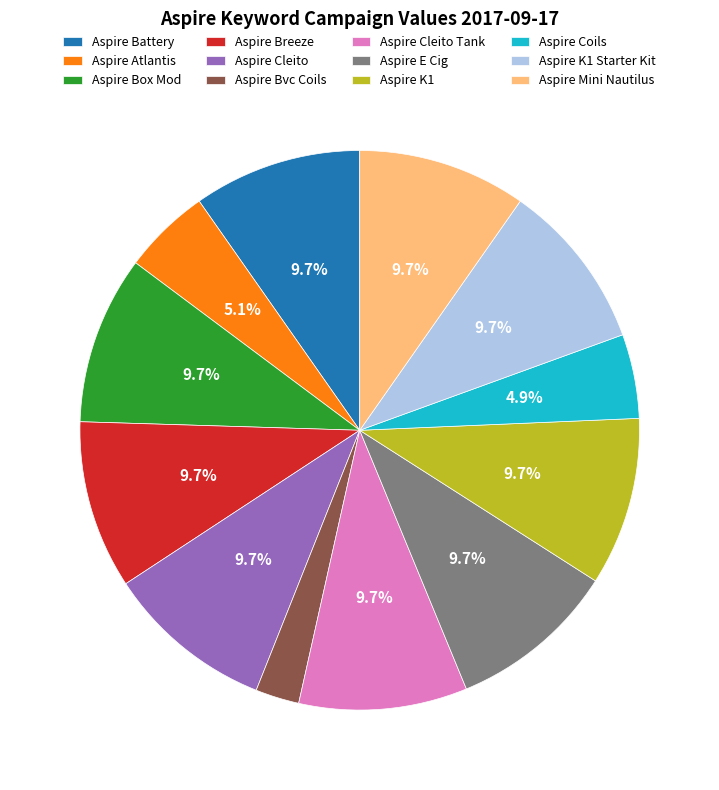

True or false: Aspire K1 Starter Kit accounts for 1% of the total.

False